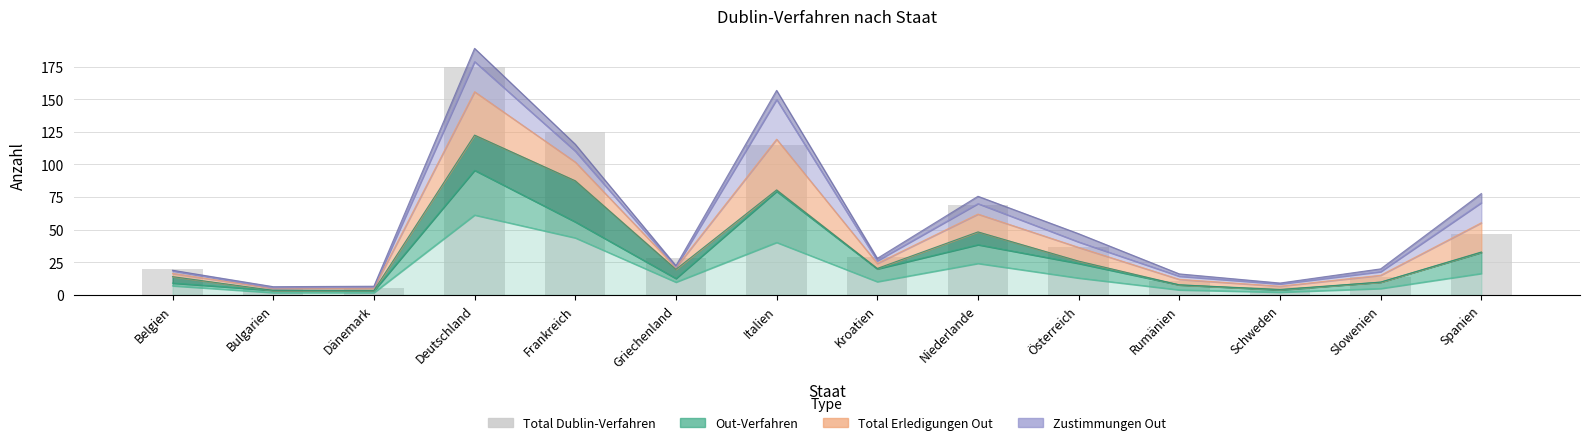

Rank the categories by Zustimmungen Out value from lowest to highest.

Bulgarien, Griechenland, Dänemark, Schweden, Belgien, Kroatien, Rumänien, Slowenien, Österreich, Niederlande, Frankreich, Spanien, Deutschland, Italien